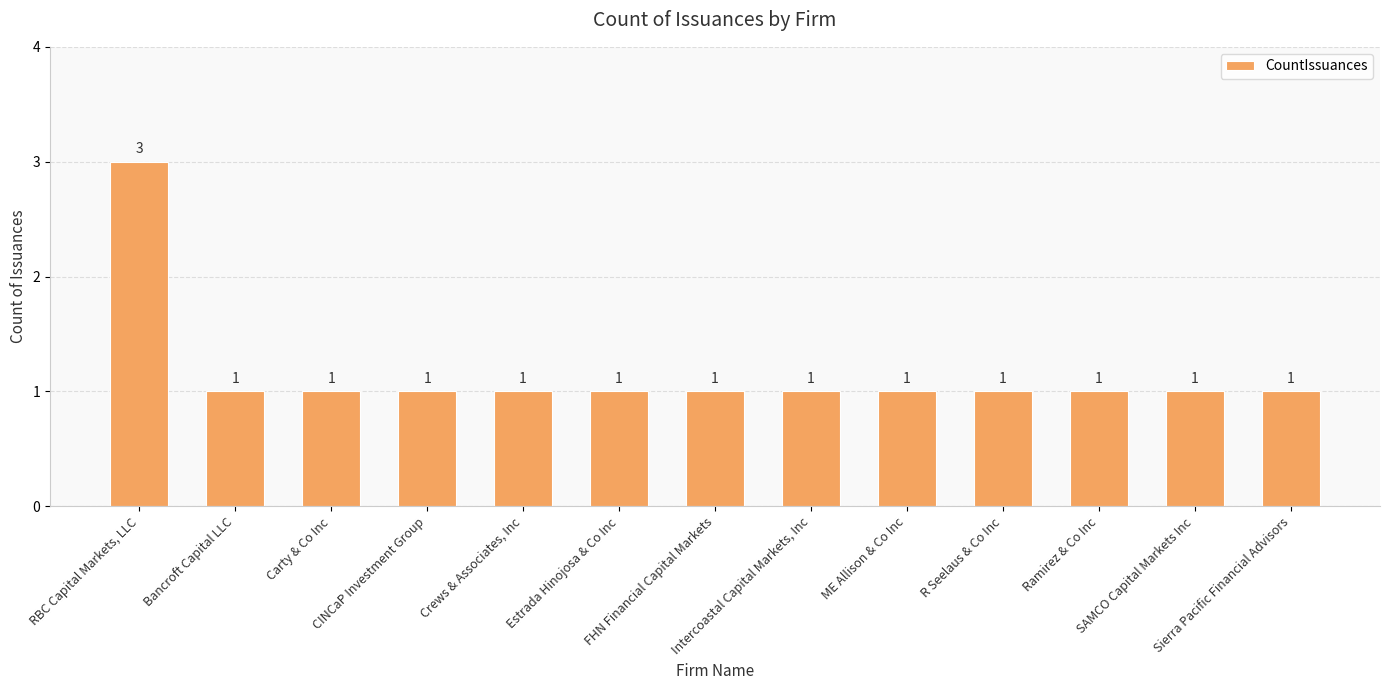

How many bars are there in total?

13